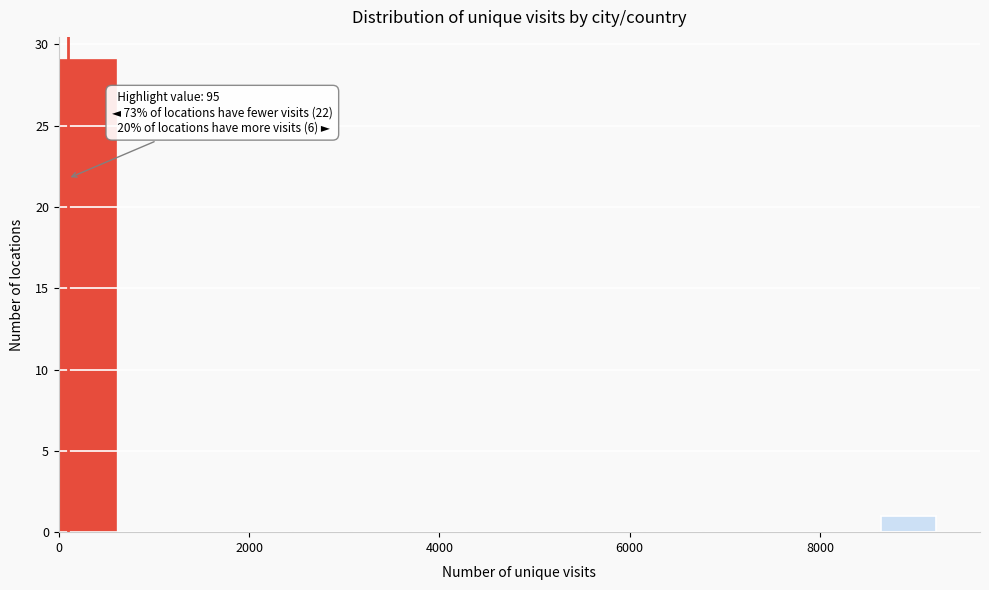

Around what value on the x-axis is the tallest bar? Give the approximate position of its centre, as read against the axis.

400